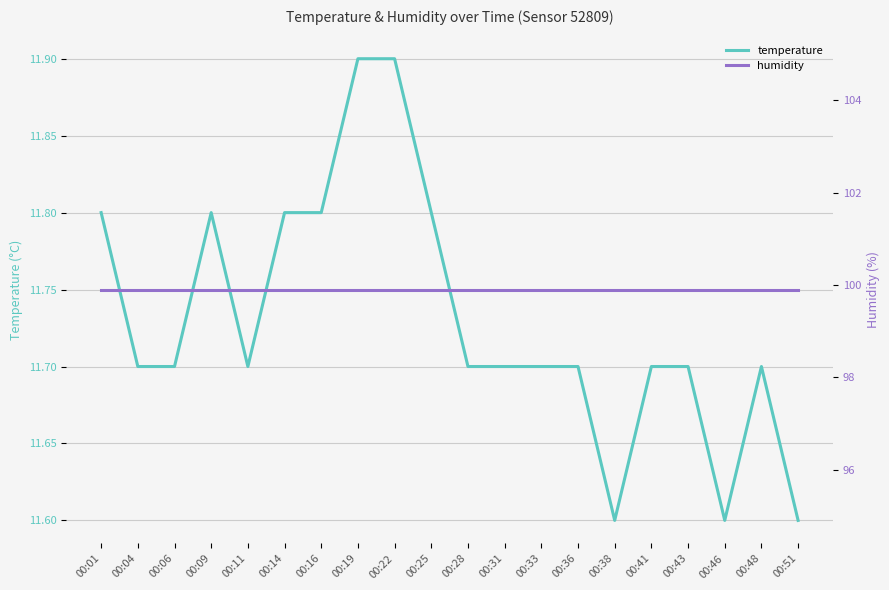

Reading right to left, extract all data points from this chart.

temperature: 00:51=11.6	00:48=11.7	00:46=11.6	00:43=11.7	00:41=11.7	00:38=11.6	00:36=11.7	00:33=11.7	00:31=11.7	00:28=11.7	00:25=11.8	00:22=11.9	00:19=11.9	00:16=11.8	00:14=11.8	00:11=11.7	00:09=11.8	00:06=11.7	00:04=11.7	00:01=11.8
humidity: 00:51=99.9	00:48=99.9	00:46=99.9	00:43=99.9	00:41=99.9	00:38=99.9	00:36=99.9	00:33=99.9	00:31=99.9	00:28=99.9	00:25=99.9	00:22=99.9	00:19=99.9	00:16=99.9	00:14=99.9	00:11=99.9	00:09=99.9	00:06=99.9	00:04=99.9	00:01=99.9